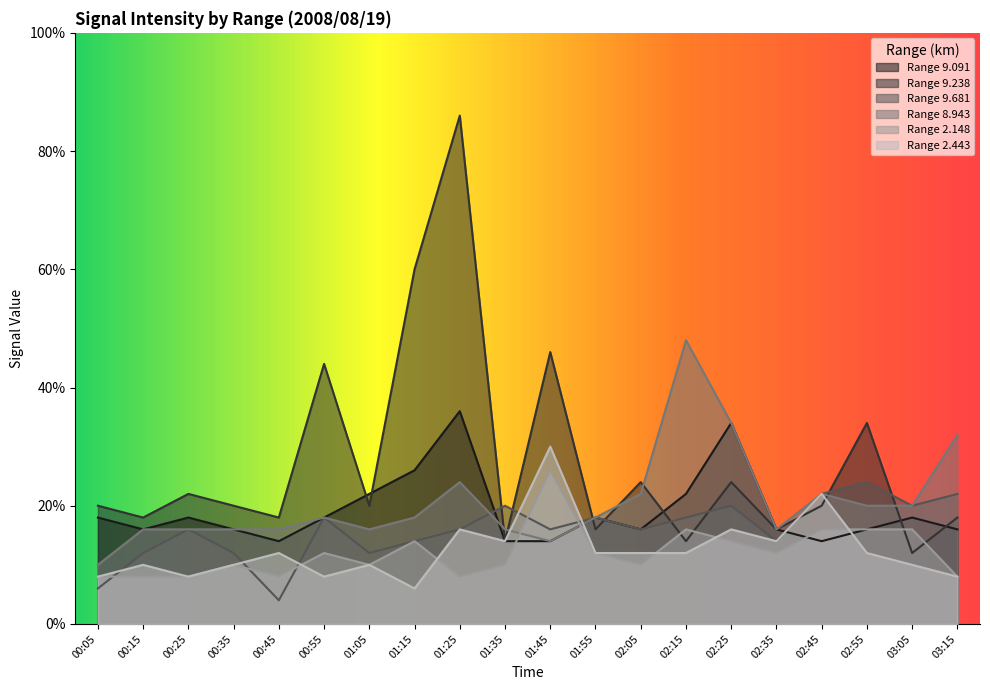

The value of 8.943 at 02:05 is 1.1. True or false?

True